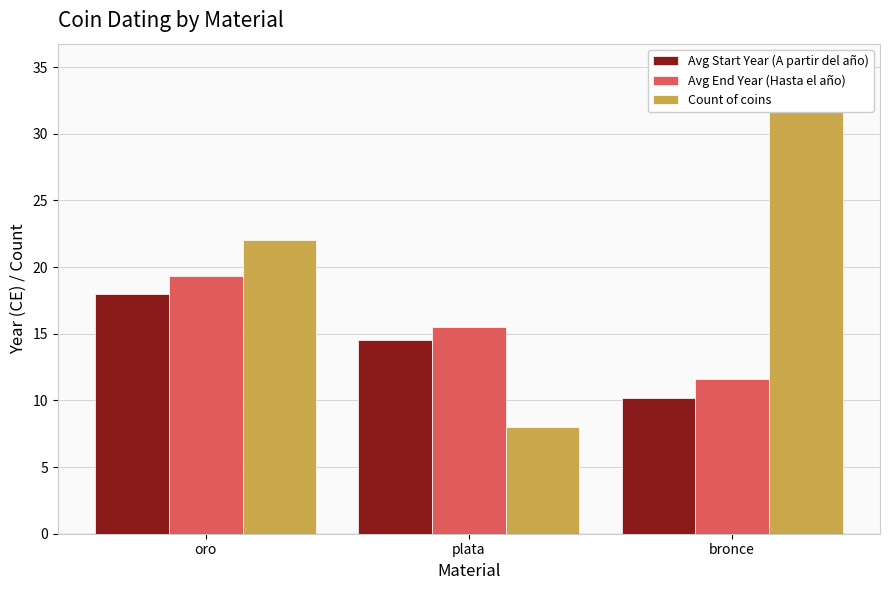

At which label does Count of coins reach its peak?

bronce